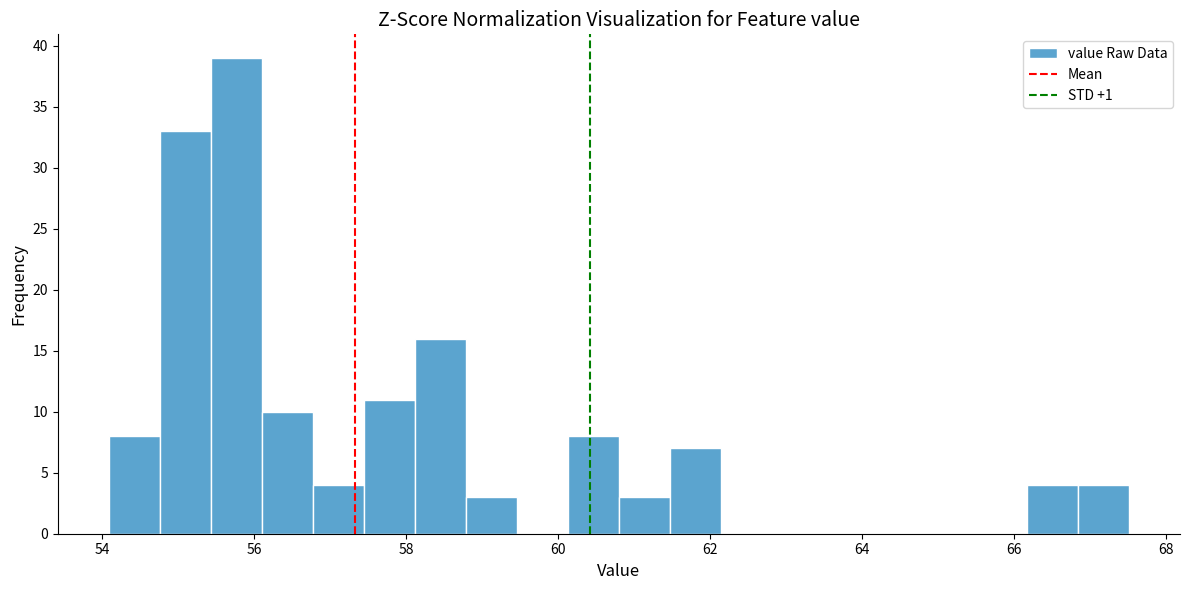

Around what value on the x-axis is the tallest bar? Give the approximate position of its centre, as read against the axis.

55.8